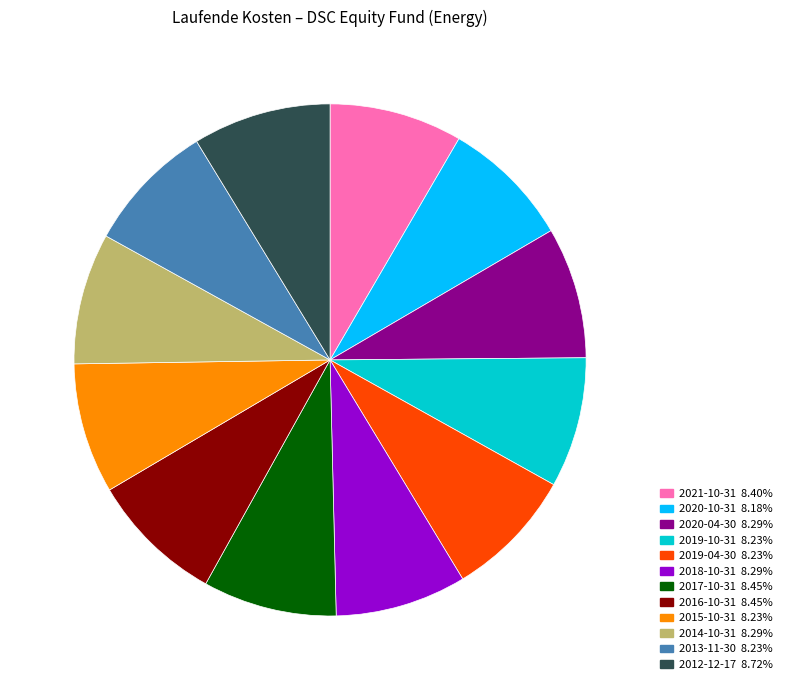

Does any single category account for the majority?

No